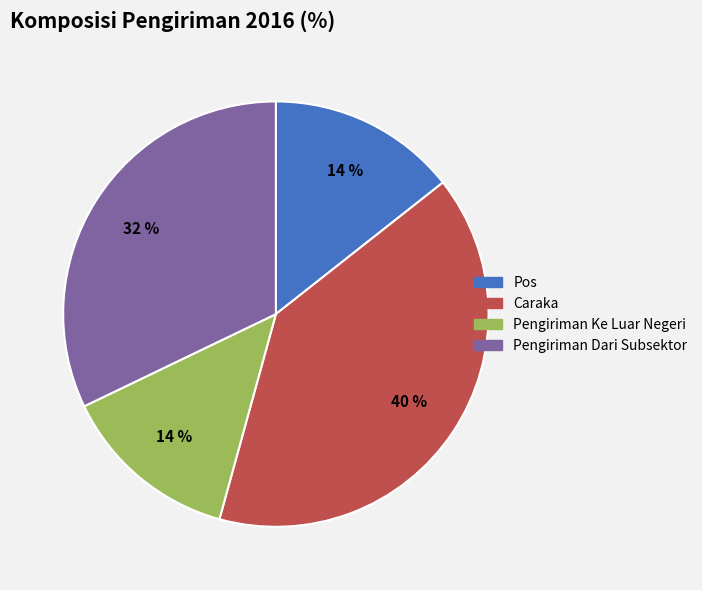

Is there a majority slice in this chart?

No